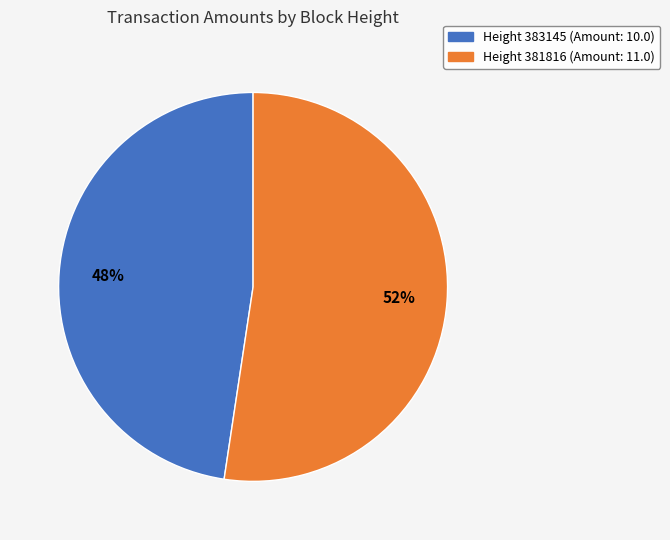

To the nearest percent, what is the average slice percentage?

50%